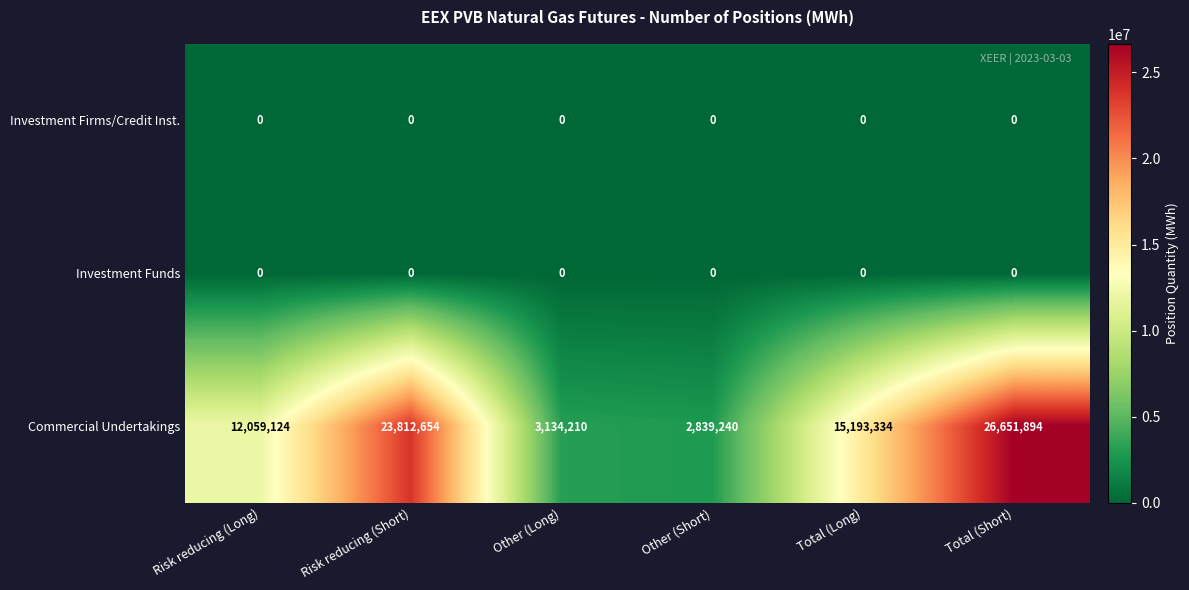

Reading right to left, transcribe all the data shown in this chart.

Investment Firms/Credit Inst.: Total (Short)=0	Total (Long)=0	Other (Short)=0	Other (Long)=0	Risk reducing (Short)=0	Risk reducing (Long)=0
Investment Funds: Total (Short)=0	Total (Long)=0	Other (Short)=0	Other (Long)=0	Risk reducing (Short)=0	Risk reducing (Long)=0
Commercial Undertakings: Total (Short)=26651894	Total (Long)=15193334	Other (Short)=2839240	Other (Long)=3134210	Risk reducing (Short)=23812654	Risk reducing (Long)=12059124